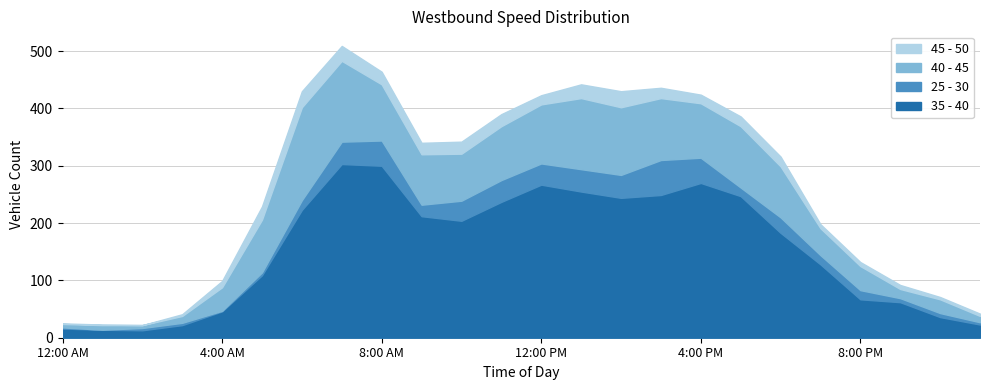

How many interior local valleys does the 35 - 40 series have?

3